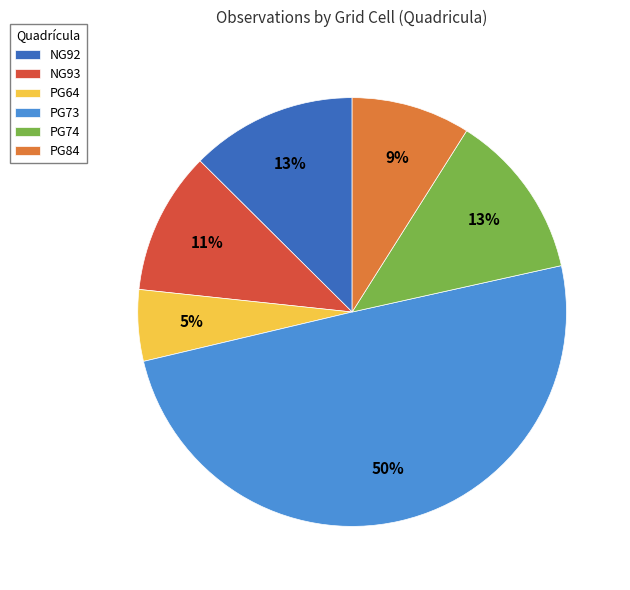

Does PG64 account for over 50% of the chart?

No